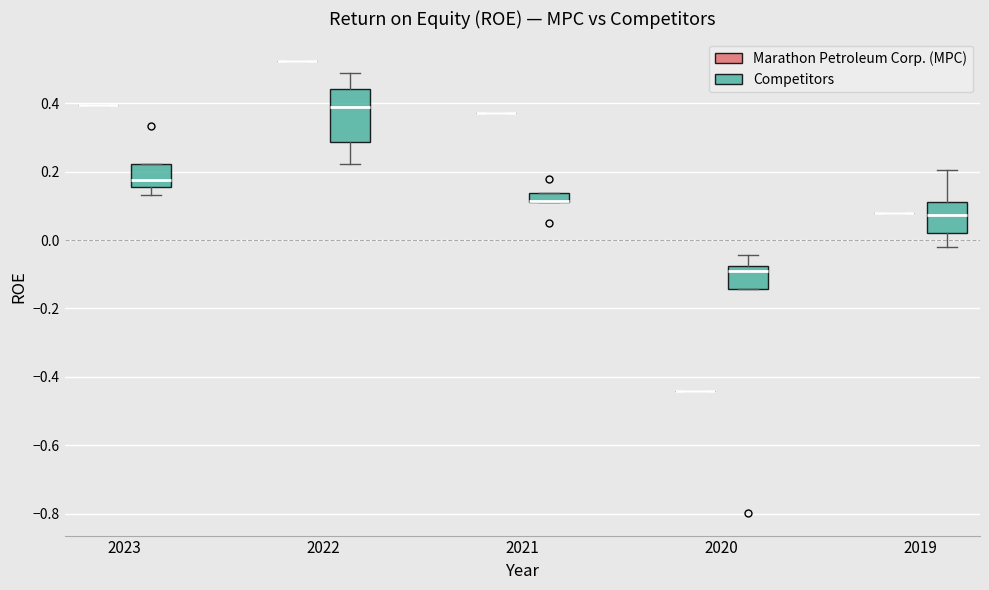

Which box is the tallest, from its lower edge to its upper edge?

2022 (Competitors)